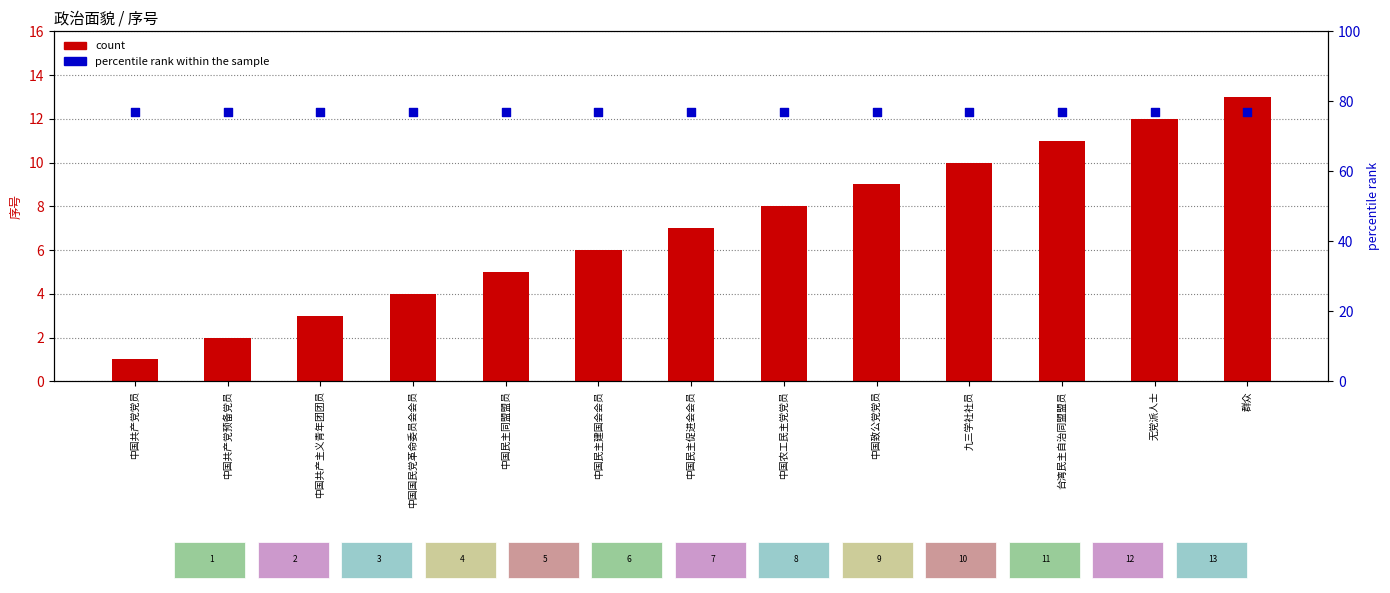

Which series has the largest total across all categories?

percentile rank within the sample